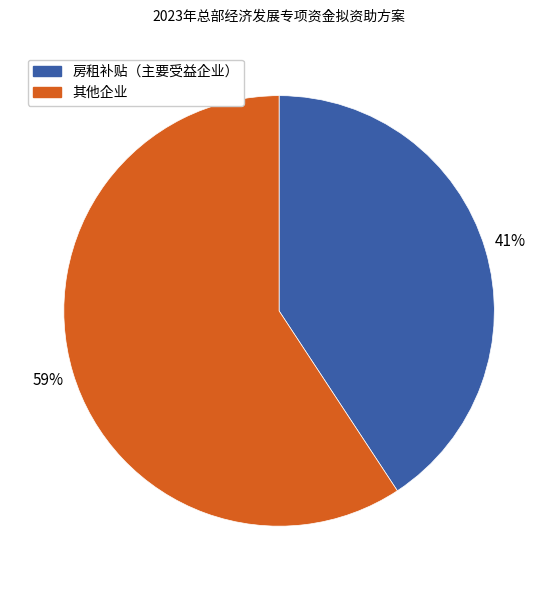

To the nearest percent, what is the average slice percentage?

50%